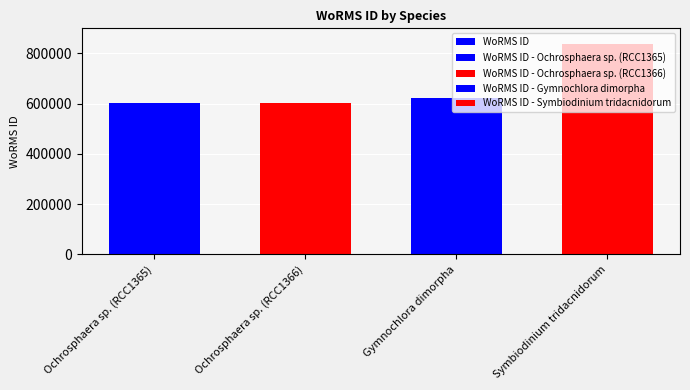

What is the value of the 2nd bar from the left?

601148